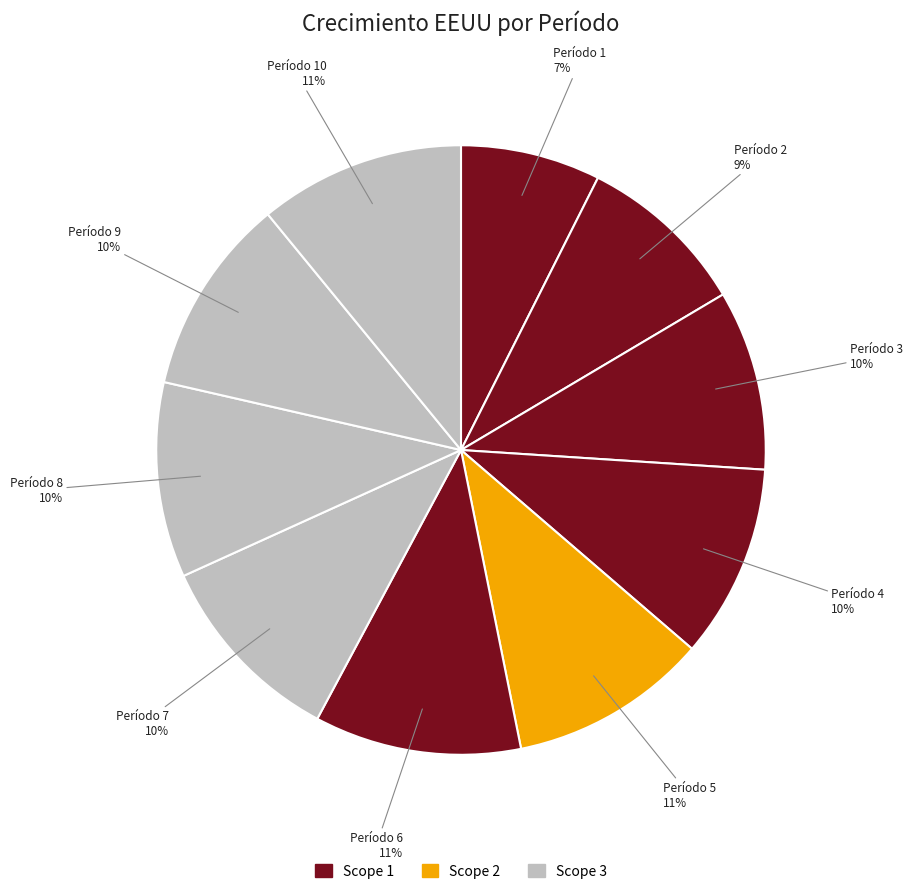

How many slices are in this pie chart?

10